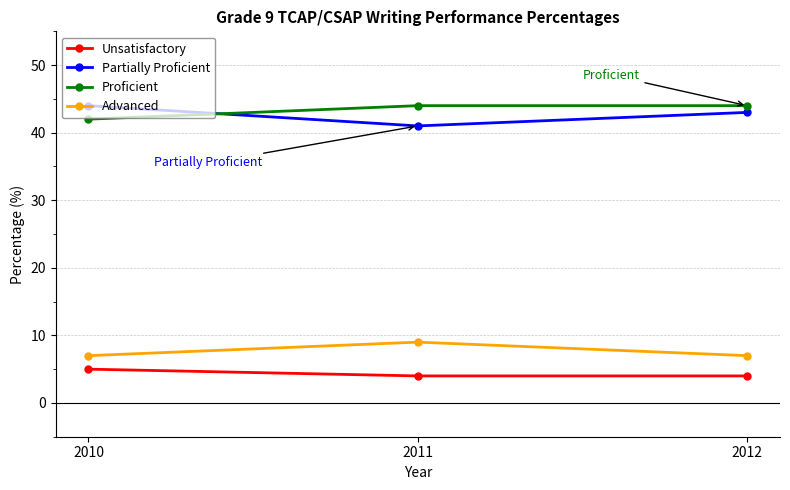

Count the number of data series in this chart.

4